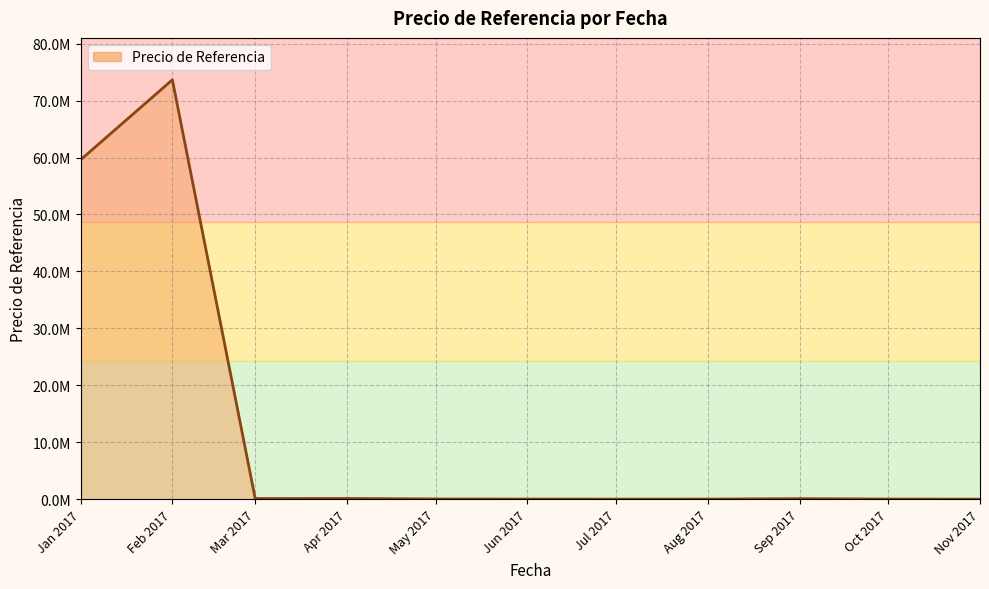

Where is the first local maximum?

Feb 2017